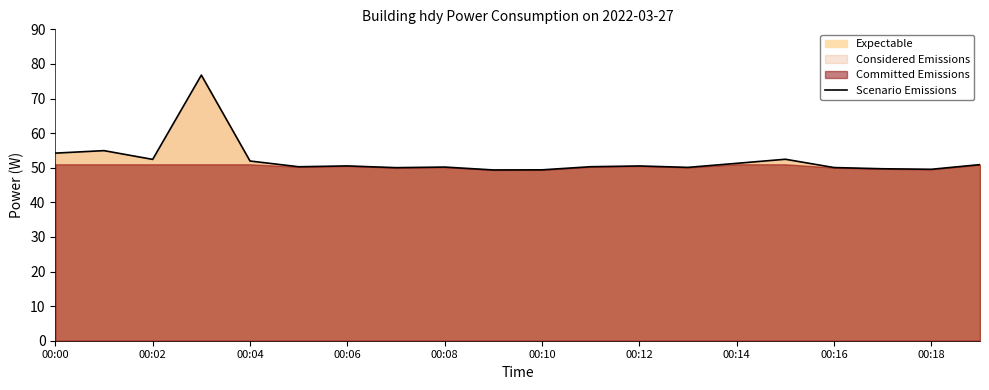

True or false: the data shows 49.7 at 17.

True